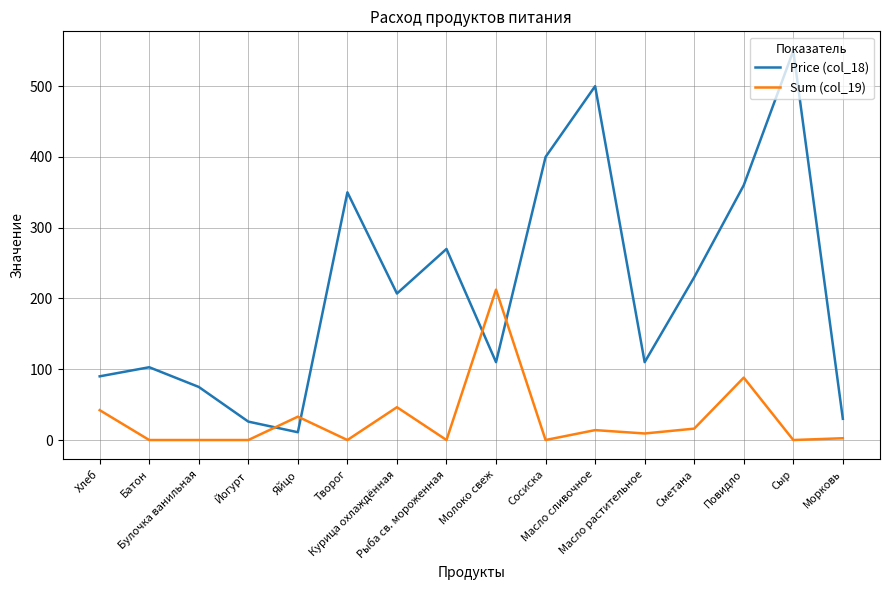

List the series in order of their overall mean, highest first.

Price (col_18), Sum (col_19)